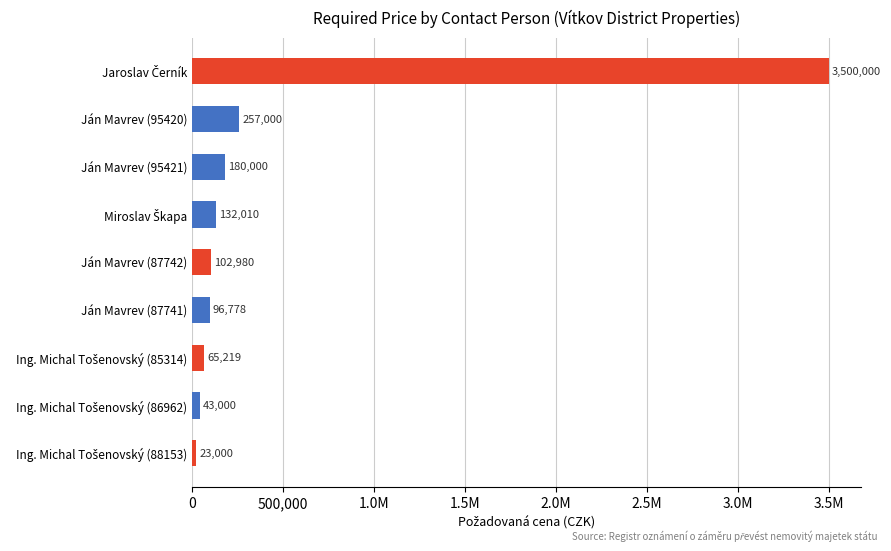

How many values exceed 102980?

4